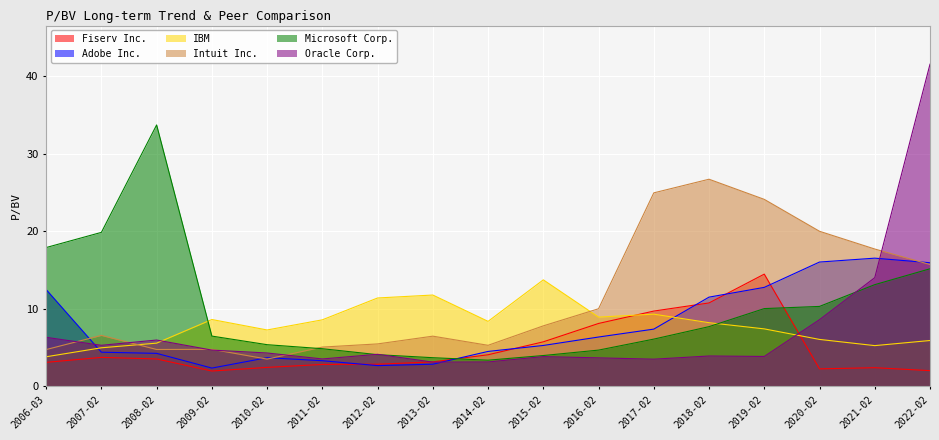

True or false: Fiserv Inc. has a value of 2.4 at 2021-02.

True